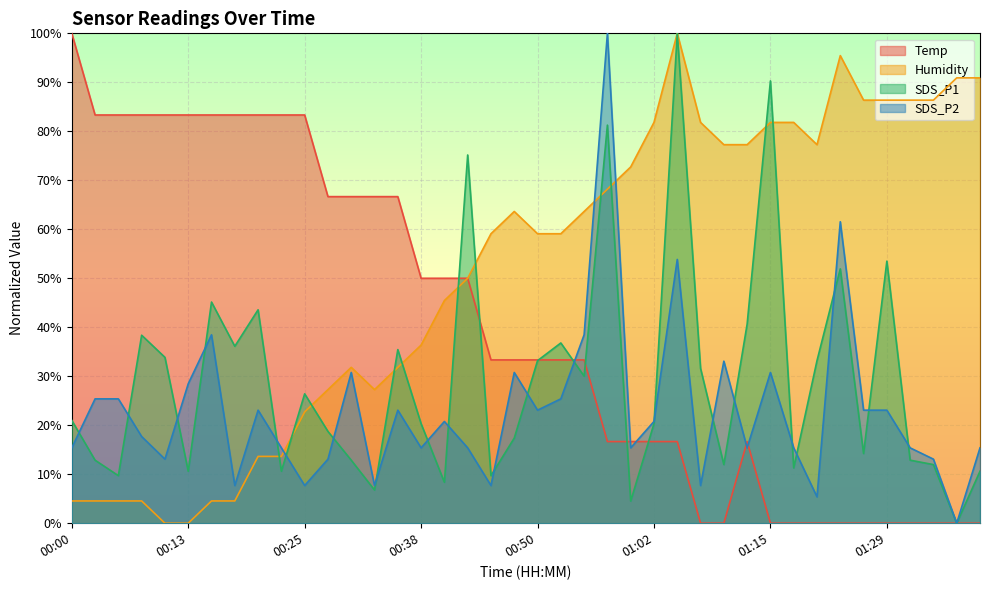

Reading left to right, extract all data points from this chart.

Temp: 100.0	83.3	83.3	83.3	83.3	83.3	83.3	83.3	83.3	83.3	83.3	66.7	66.7	66.7	66.7	50.0	50.0	50.0	33.3	33.3	33.3	33.3	33.3	16.7	16.7	16.7	16.7	0.0	0.0	16.7	0.0	0.0	0.0	0.0	0.0	0.0	0.0	0.0	0.0	0.0
Humidity: 4.5	4.5	4.5	4.5	0.0	0.0	4.5	4.5	13.6	13.6	22.7	27.3	31.8	27.3	31.8	36.4	45.5	50.0	59.1	63.6	59.1	59.1	63.6	68.2	72.7	81.8	100.0	81.8	77.3	77.3	81.8	81.8	77.3	95.5	86.4	86.4	86.4	86.4	90.9	90.9
SDS_P1: 21.0	12.9	9.7	38.4	33.9	10.6	45.1	36.1	43.6	10.6	26.4	18.7	12.9	6.8	35.4	20.3	8.4	75.2	9.7	17.4	33.2	36.8	30.0	81.3	4.5	20.3	100.0	31.6	12.0	40.6	90.3	11.3	33.2	51.9	14.2	53.5	12.9	12.0	0.0	10.6
SDS_P2: 15.4	25.4	25.4	17.7	13.1	28.5	38.5	7.7	23.1	15.4	7.7	13.1	30.8	7.7	23.1	15.4	20.8	15.4	7.7	30.8	23.1	25.4	38.5	100.0	15.4	20.8	53.8	7.7	33.1	15.4	30.8	15.4	5.4	61.5	23.1	23.1	15.4	13.1	0.0	15.4